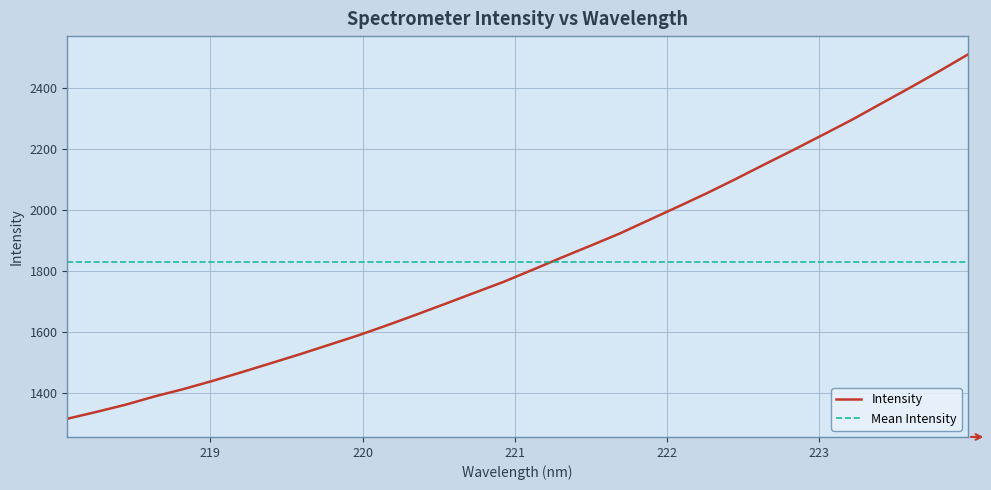

What value does the data have at 219.2067?

1468.5